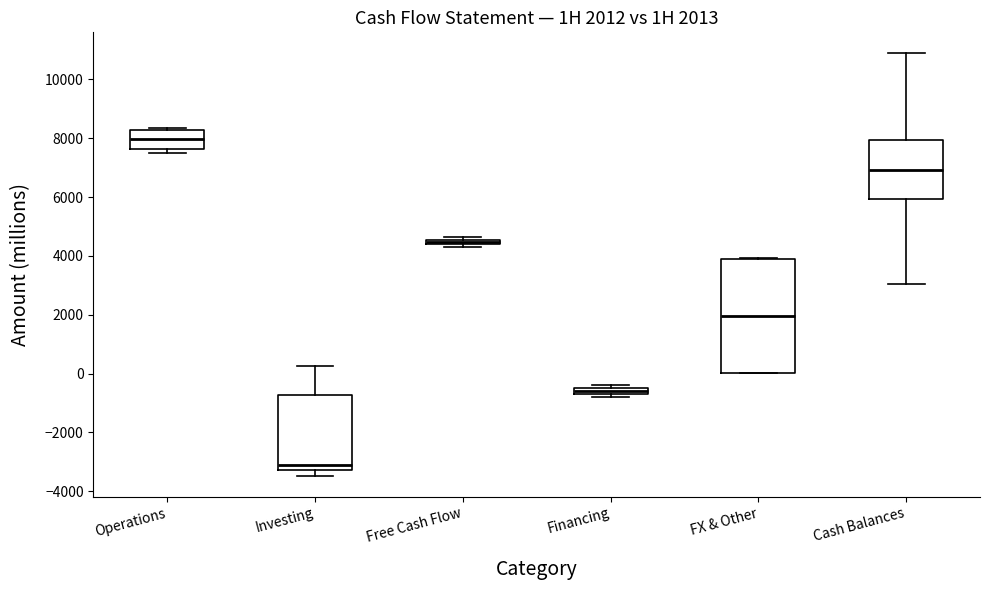

Which box's median line is the lowest?

Investing